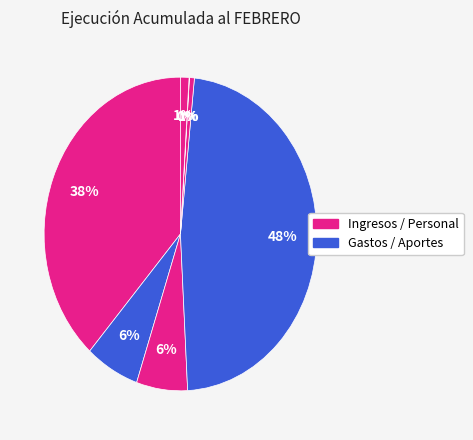

To the nearest percent, what is the difference between the largest and smallest slice percentages?

47%